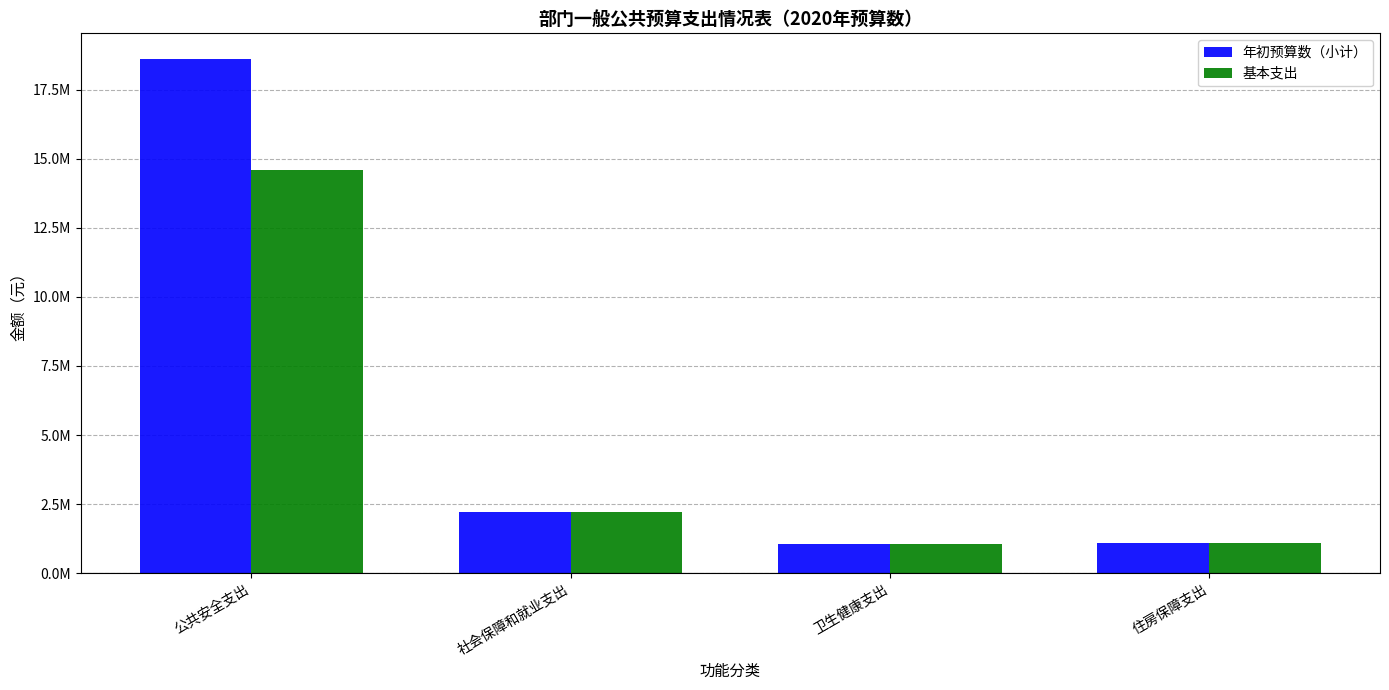

What are all the series names shown in the legend?

年初预算数（小计）, 基本支出